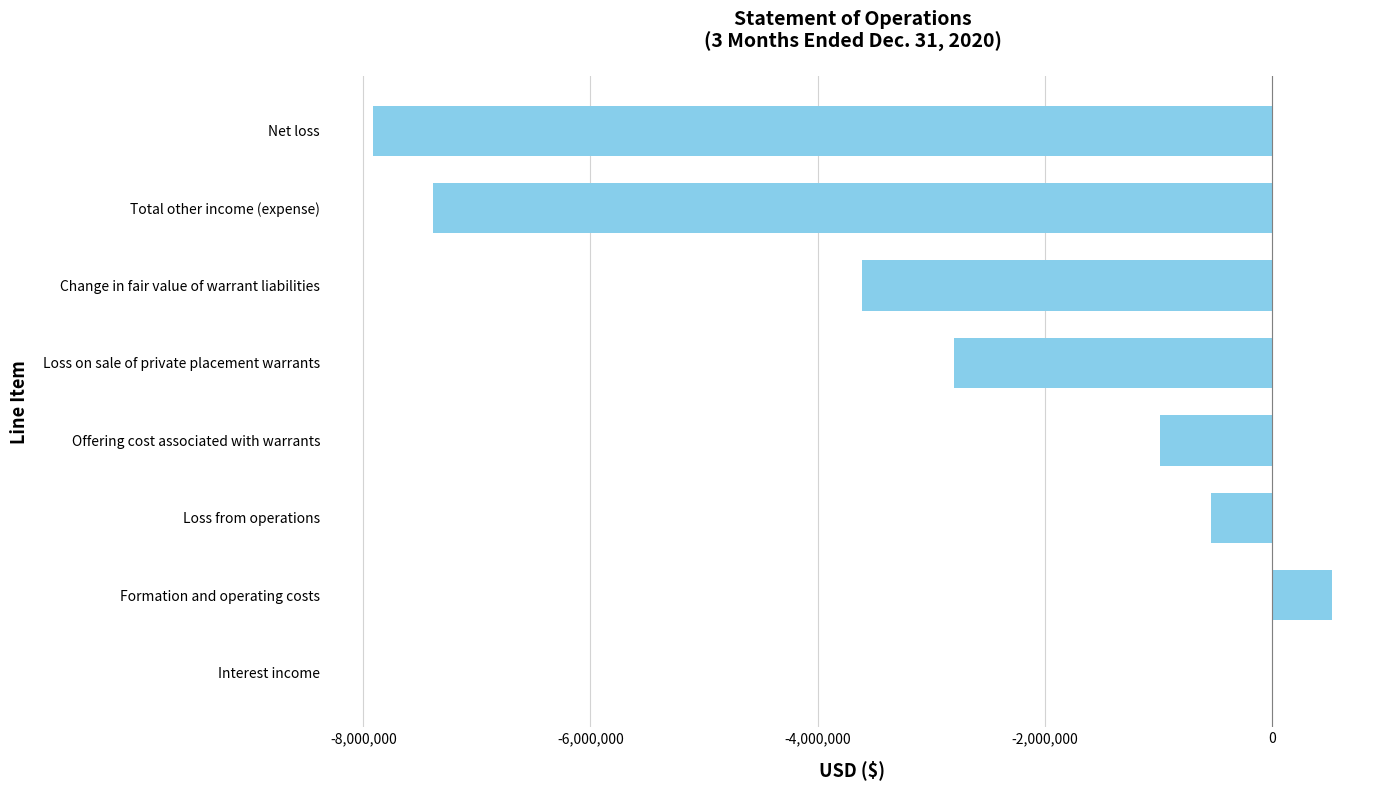

Which label corresponds to the largest value in the chart?

Formation and operating costs